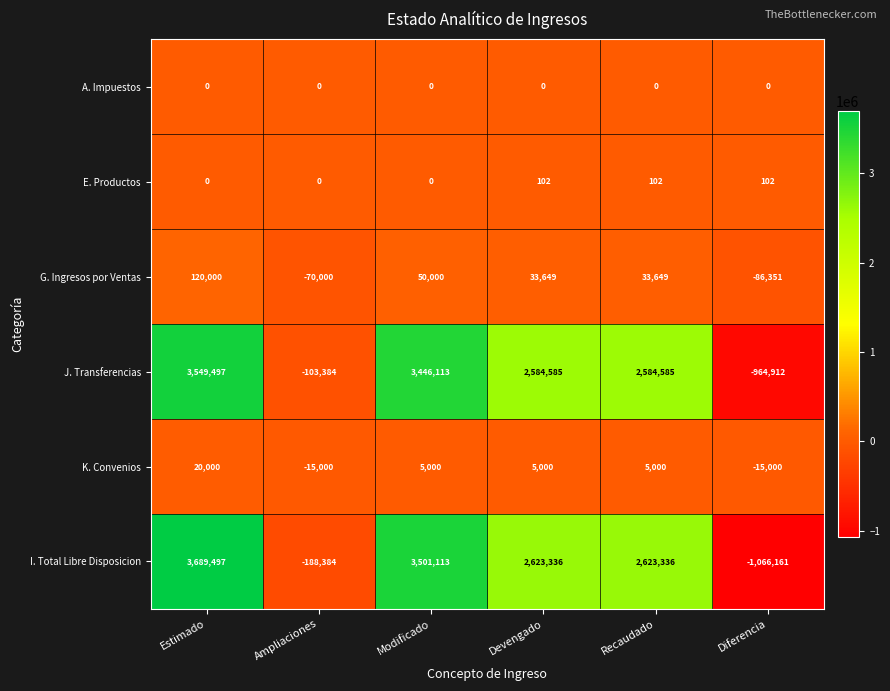

How many series are shown in this chart?

6